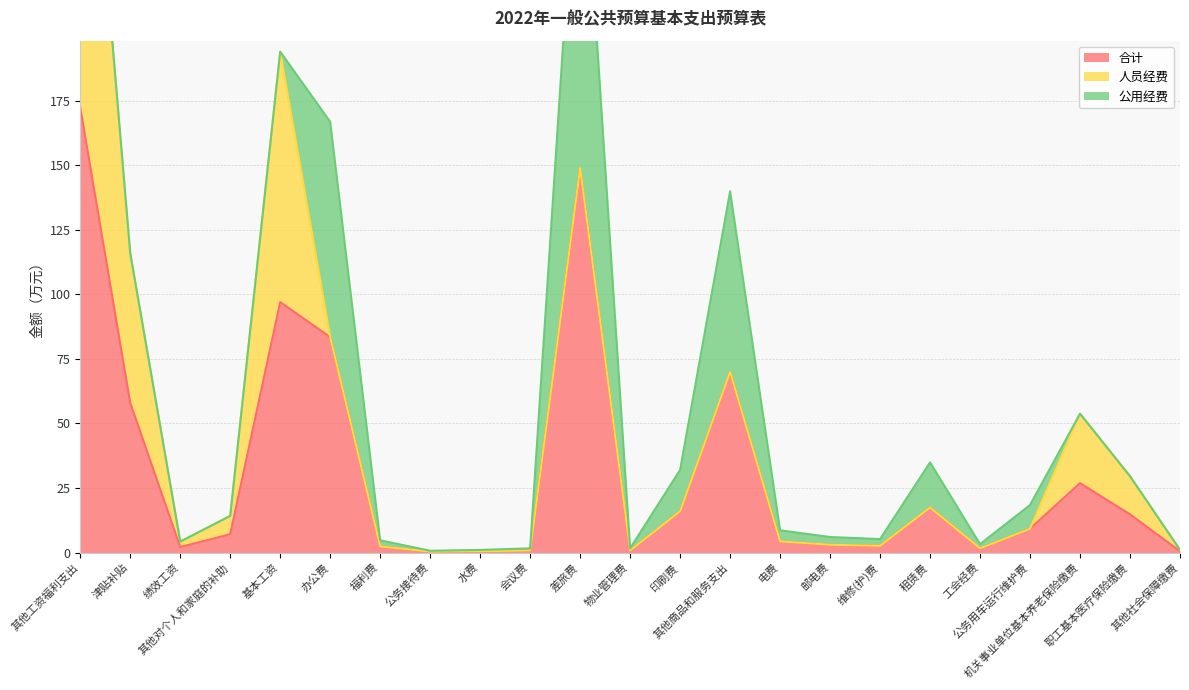

How many categories are shown in the chart?

23